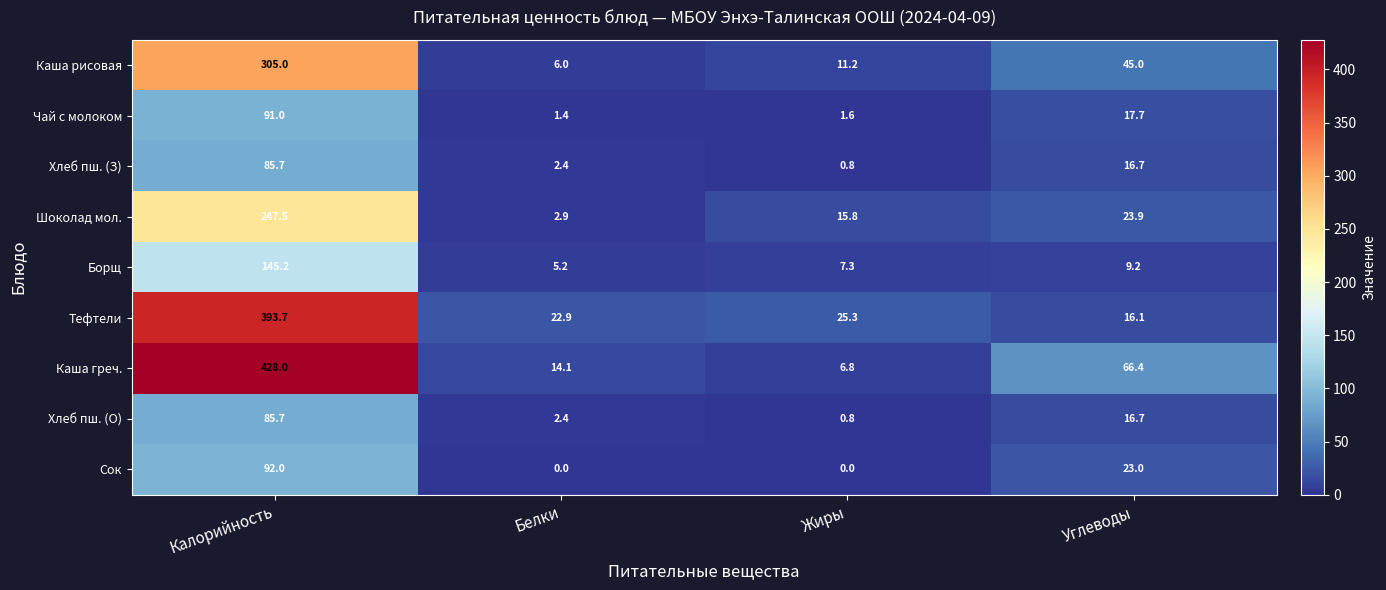

What is the difference between the Сок values at Калорийность and Белки?

92.0